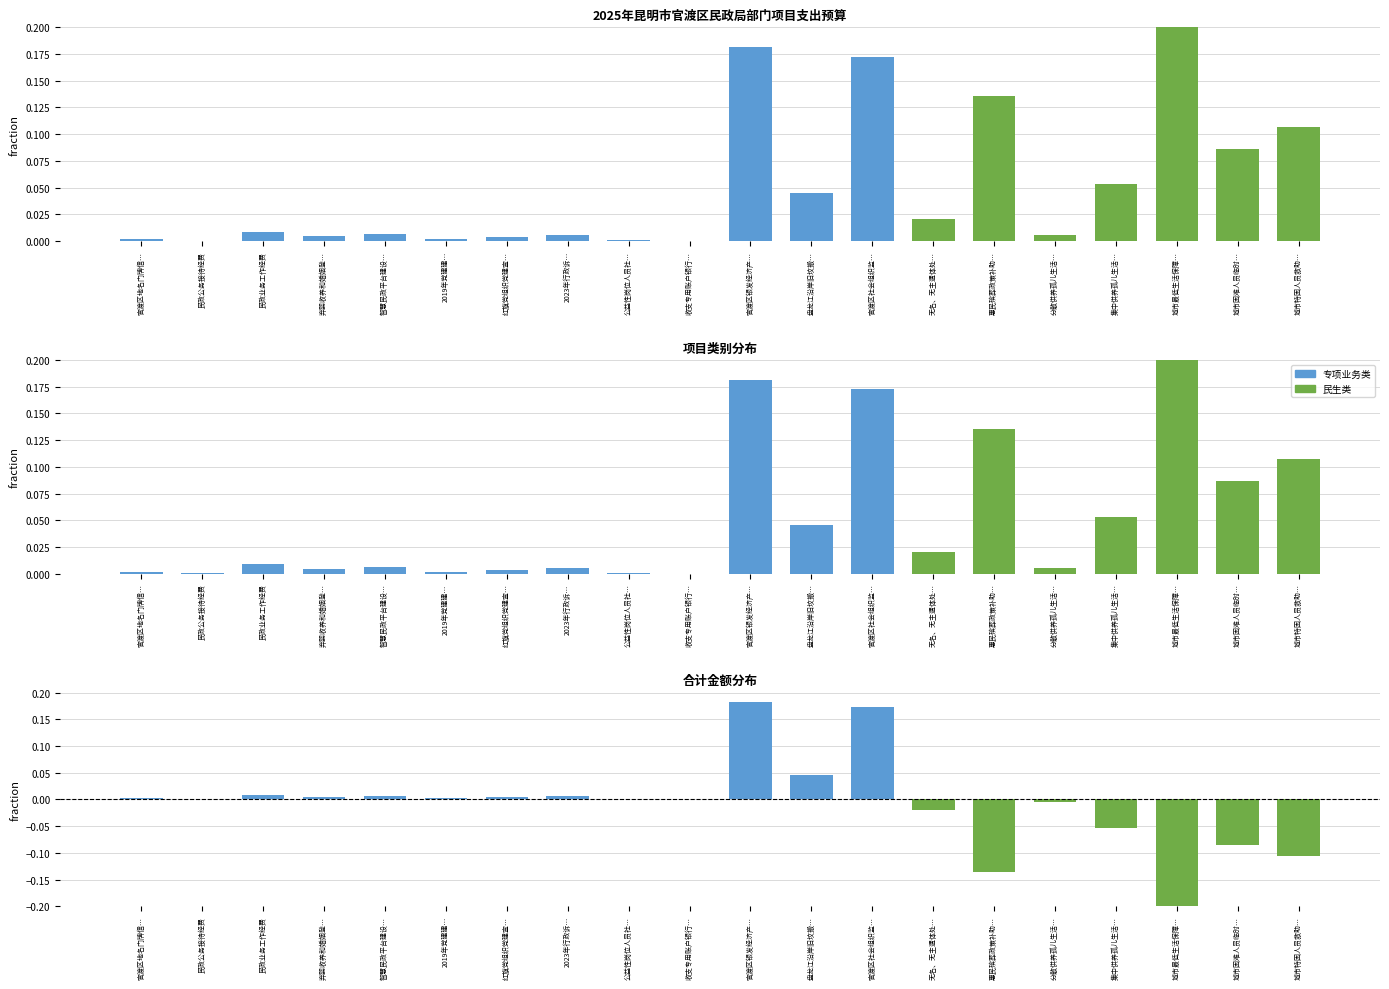

Between 官渡区社会组织监… and 分散供养孤儿生活…, which series saw the biggest shift?

差值（专项-民生）